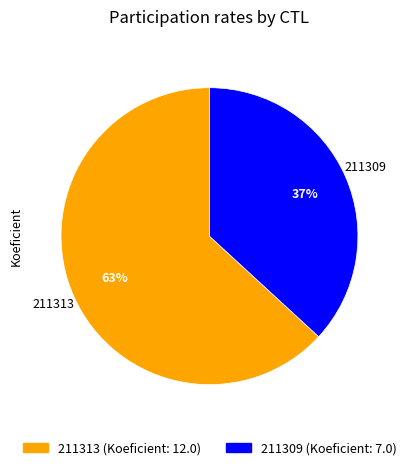

To the nearest percent, what percentage of the pie is 211313?

63%